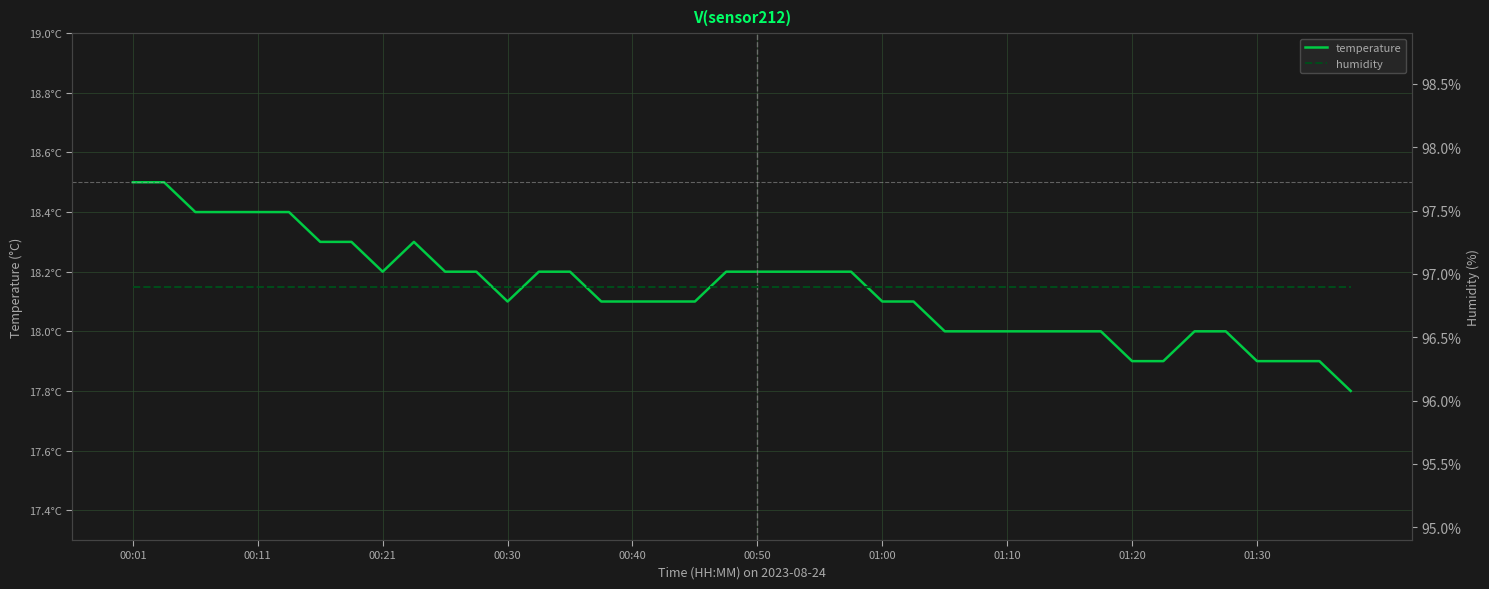

What is the sum of all temperature values?

725.5